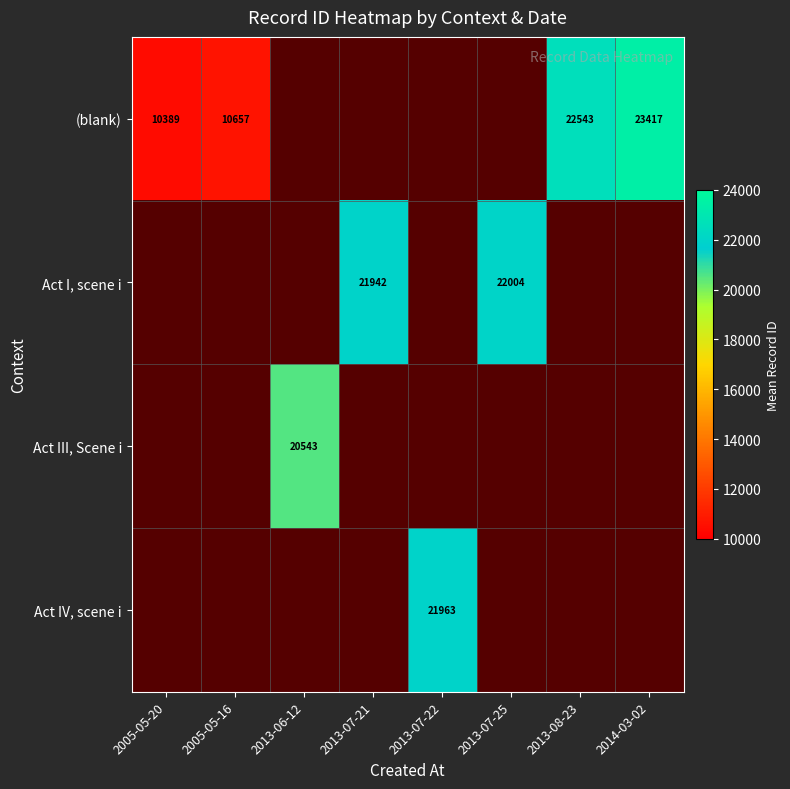

Is it true that Act III, Scene i equals 4361.8 at 2013-06-12?

False